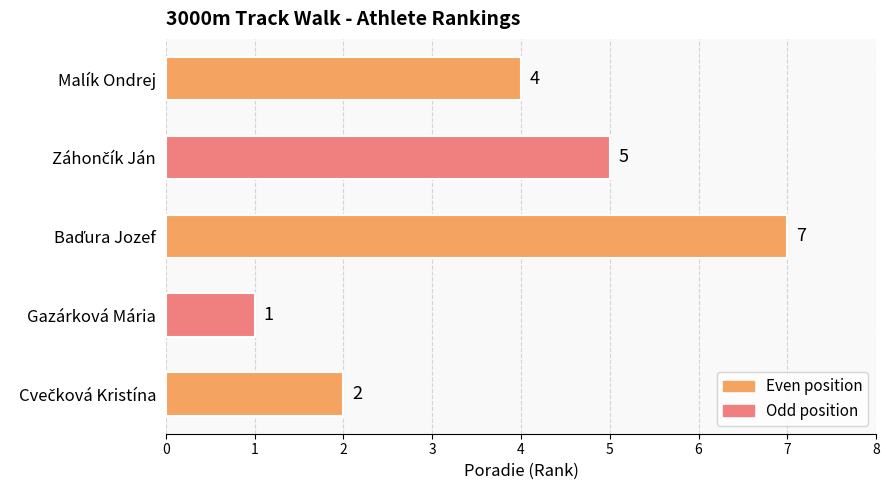

At which category does the chart reach its minimum across all series?

Gazárková Mária